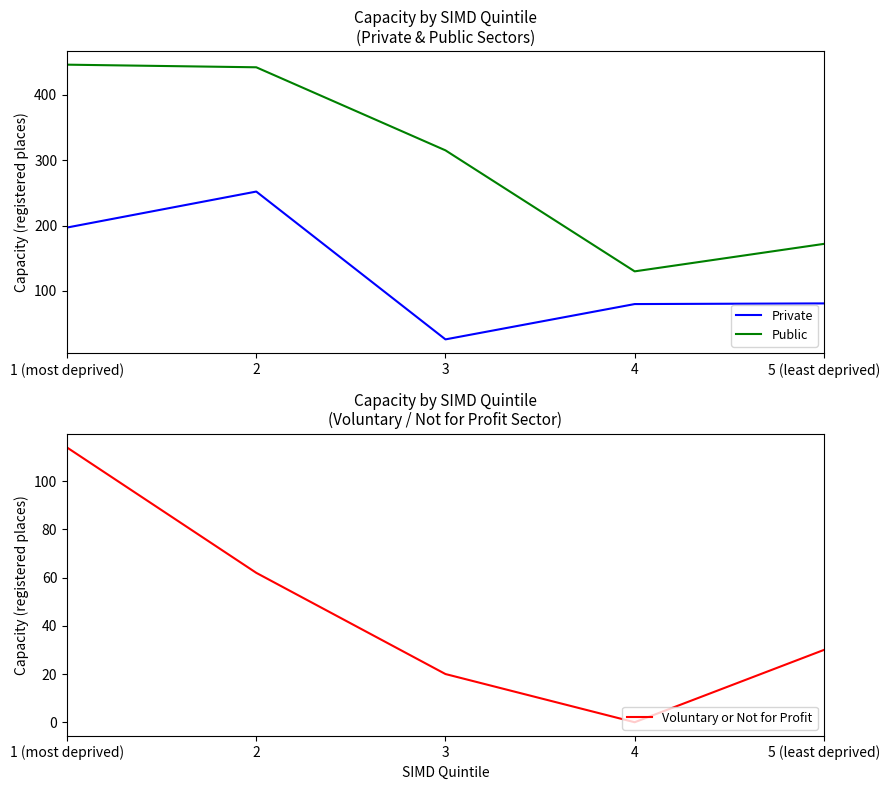

What is the sum of the Public values at 5 (least deprived) and 4?

302